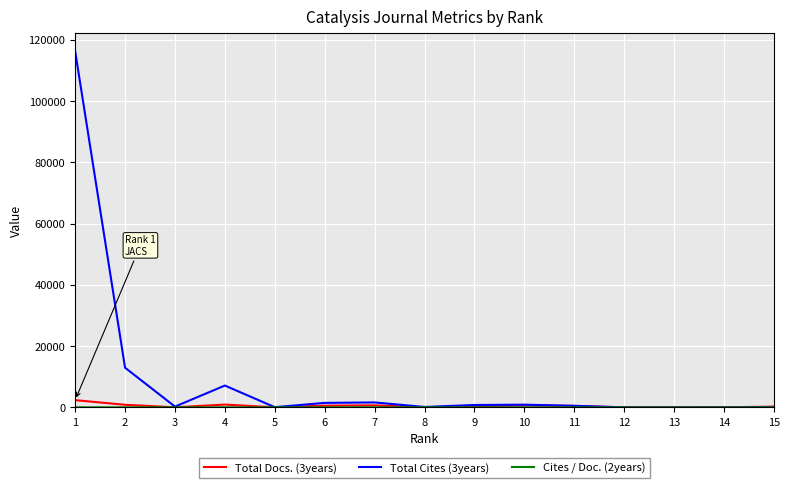

What is the difference between the maximum and second lowest values in the Total Cites (3years) series?

116224.0